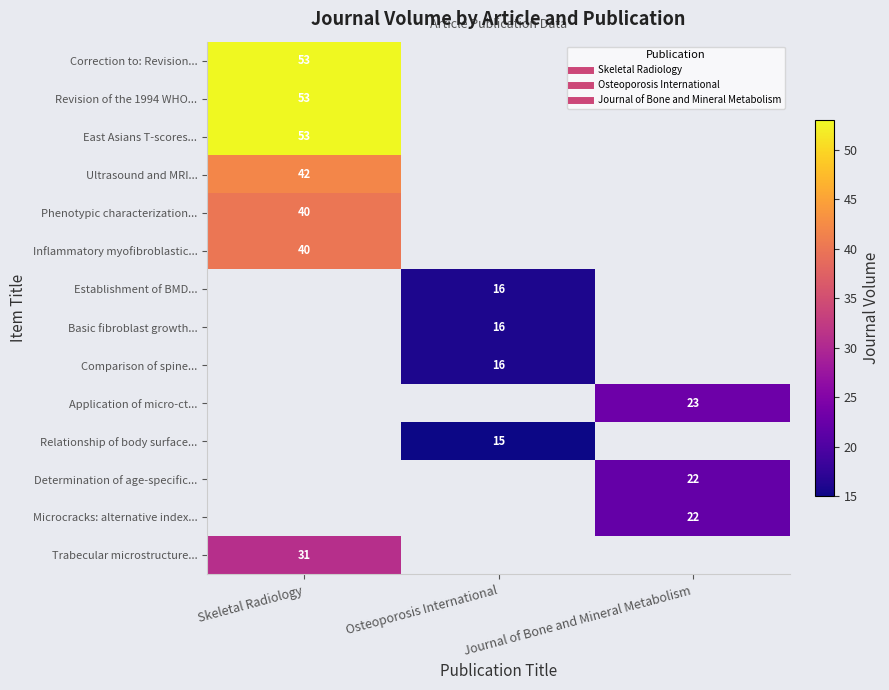

How many values in Establishment of BMD... are above zero?

1